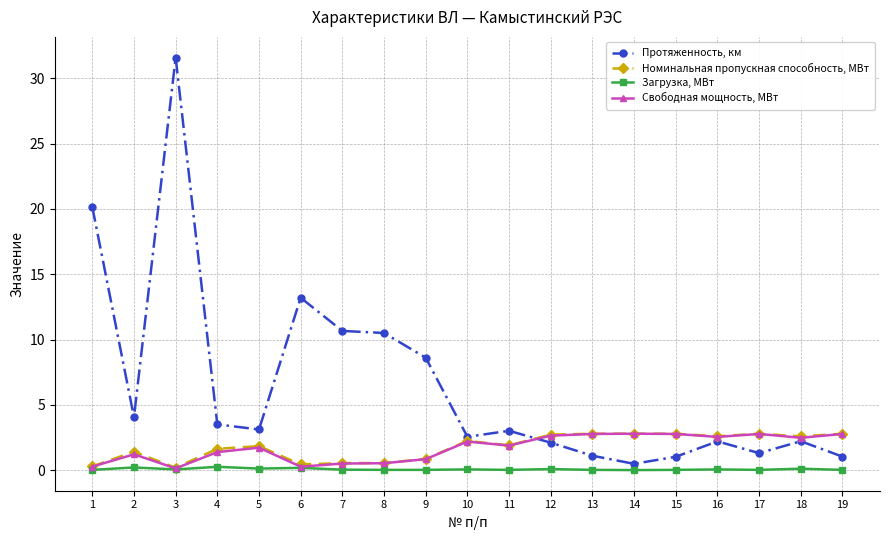

The Номинальная пропускная способность, МВт series shows 2.2 at 10. True or false?

True